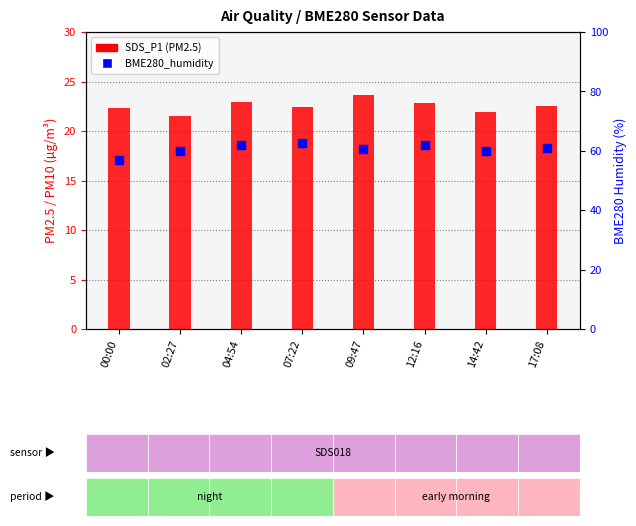

Which series has the widest spread of Y values?

BME280_humidity (%)